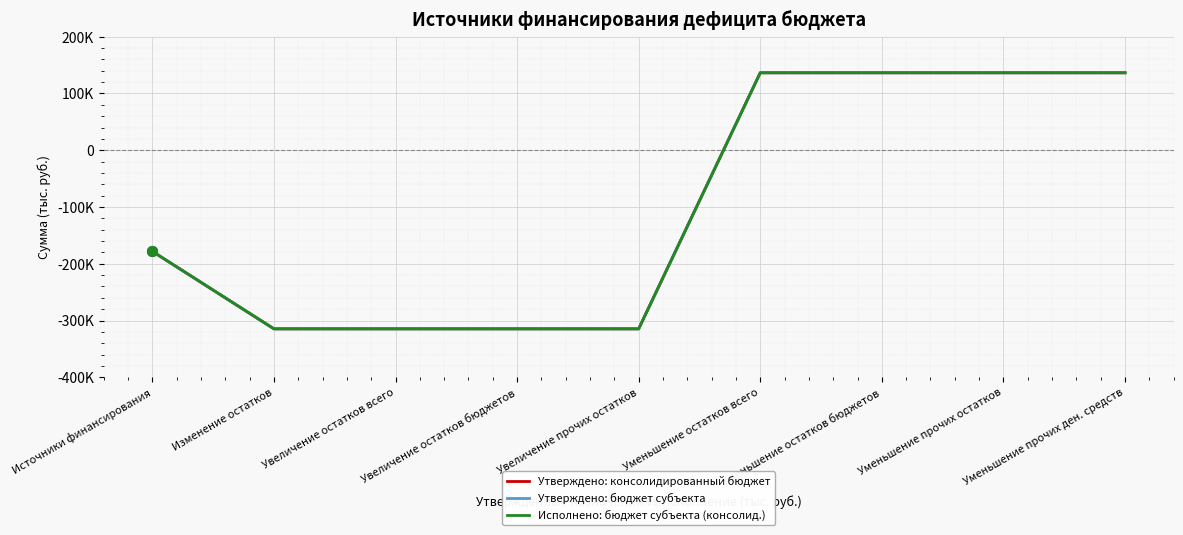

Does the chart display data point markers on the line(s)?

No